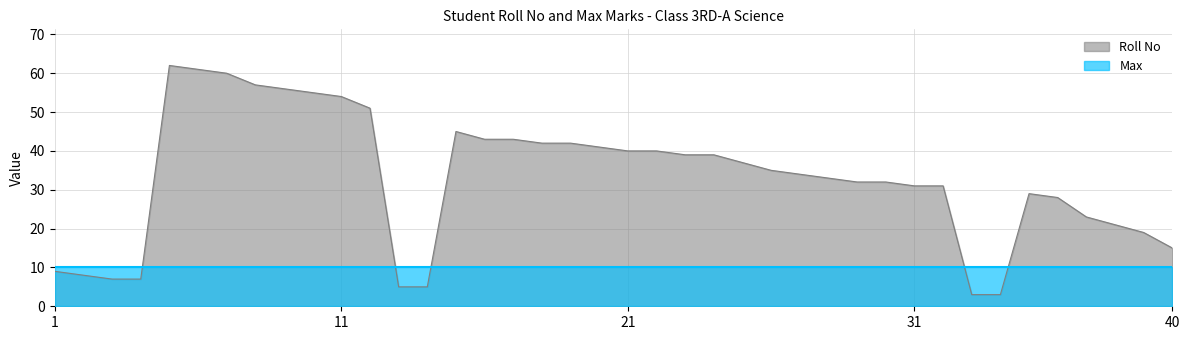

How many values exceed 35?

19